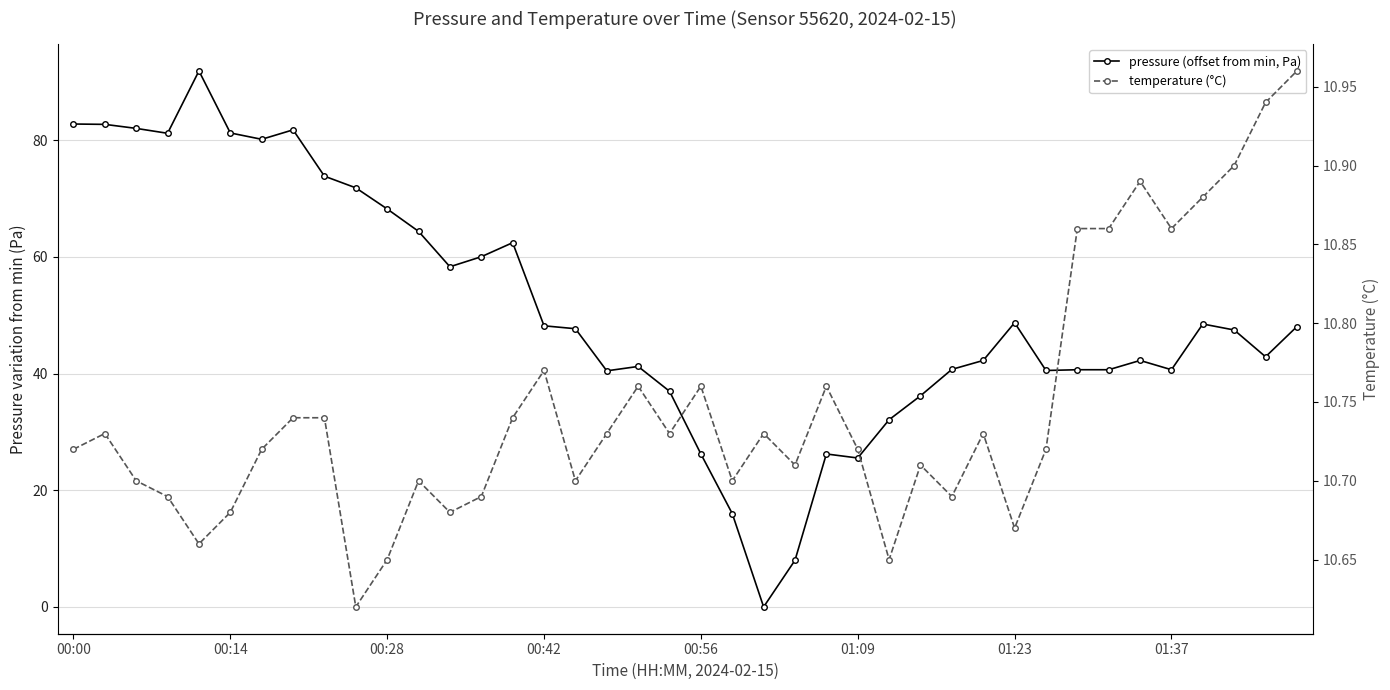

Is it true that temperature (°C) equals 10.7 at 28?

True